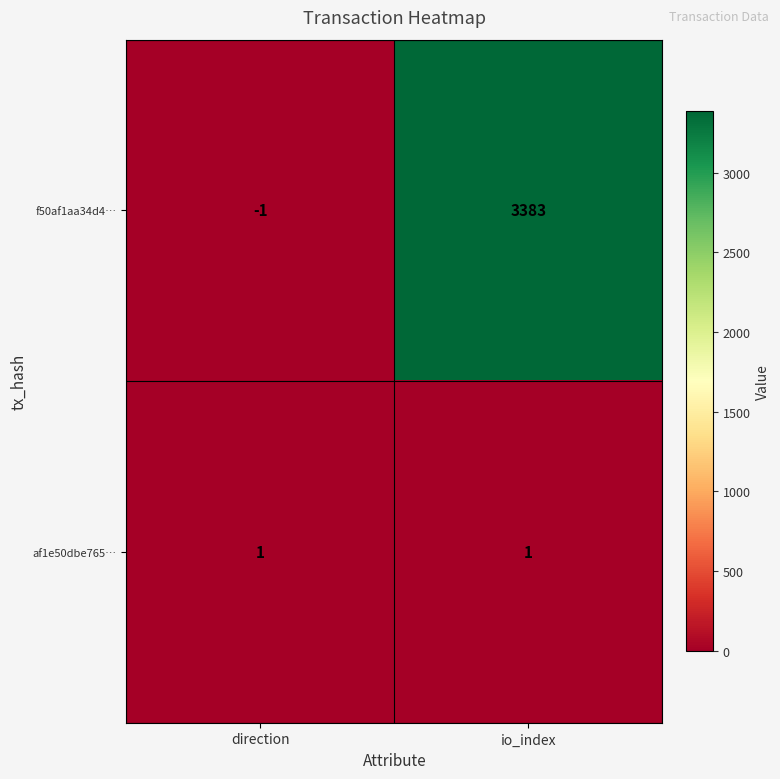

Reading right to left, transcribe all the data shown in this chart.

f50af1aa34d4…: 3383	-1
af1e50dbe765…: 1	1